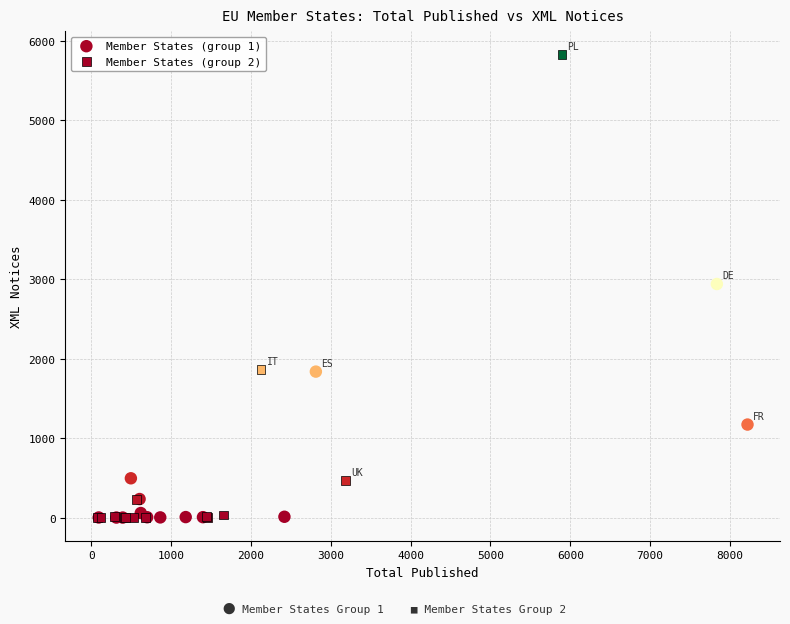

Which series contains the highest Y value?

Member States (group 2)